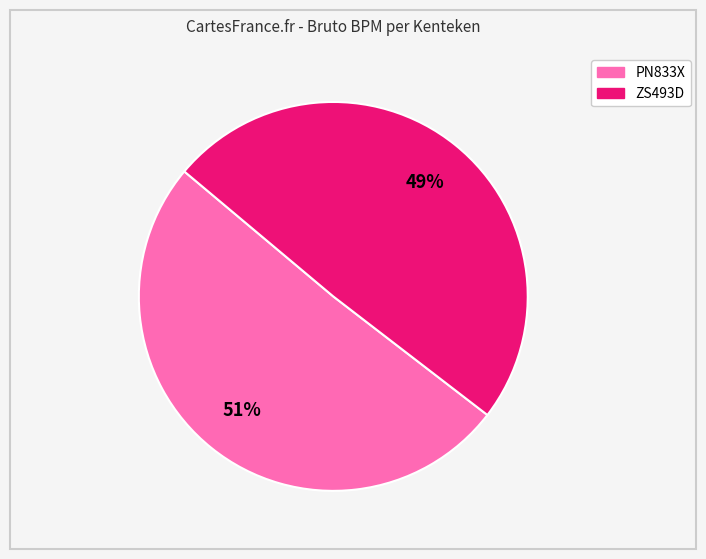

Approximately how many times larger is the value at ZS493D compared to PN833X?

1.0